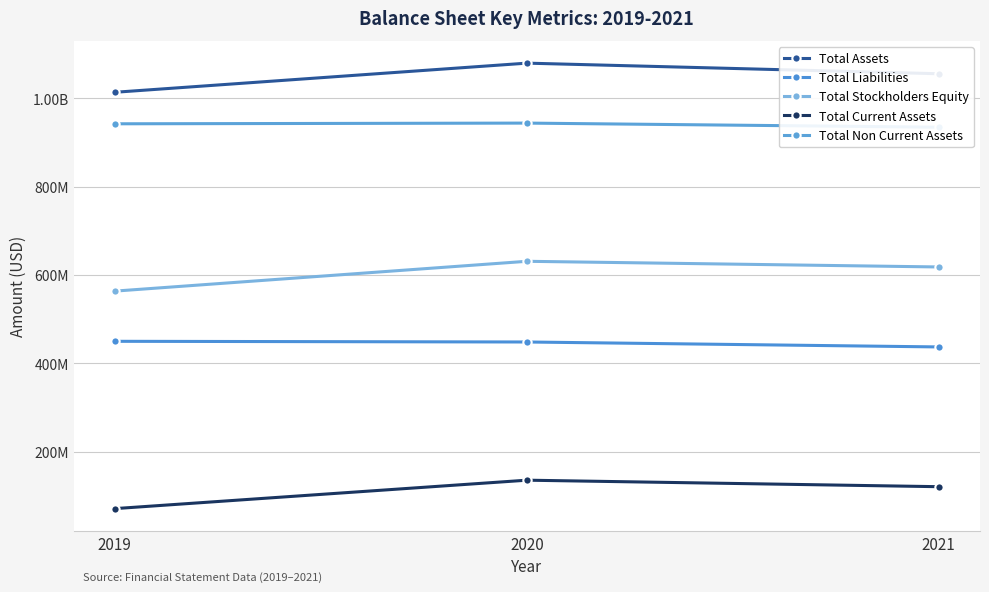

Does the chart display data point markers on the line(s)?

Yes